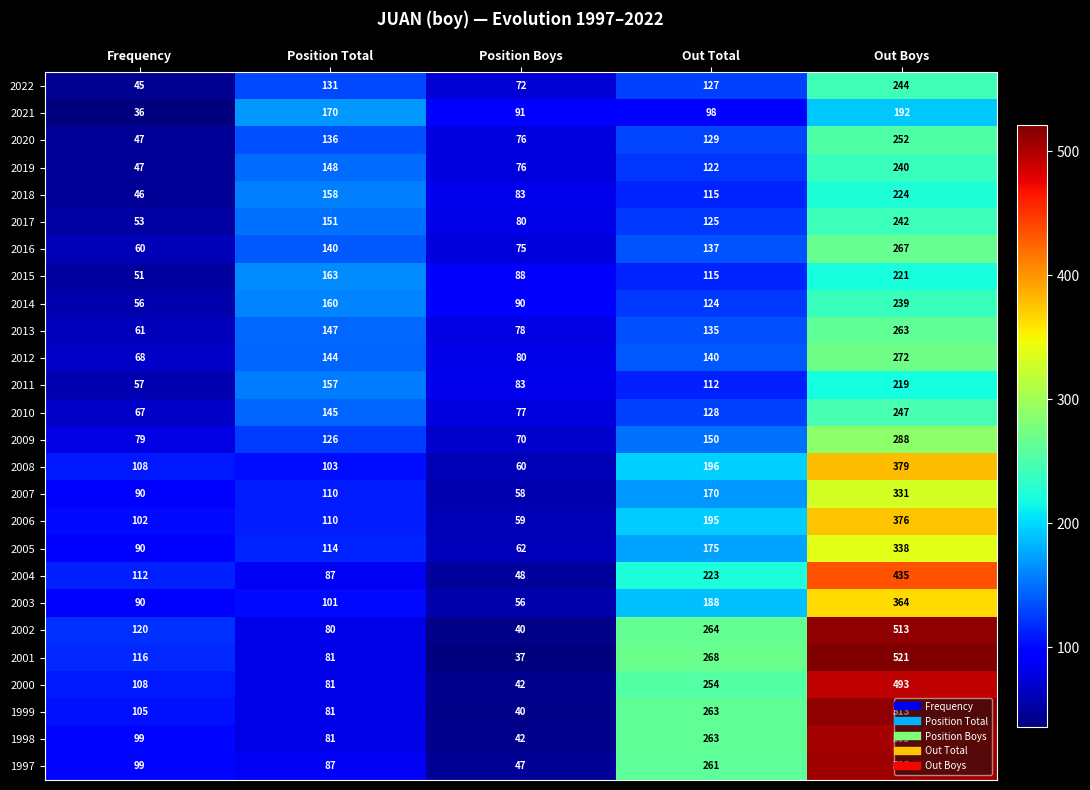

What is the difference between the second highest and second lowest values in the 2002 series?

184